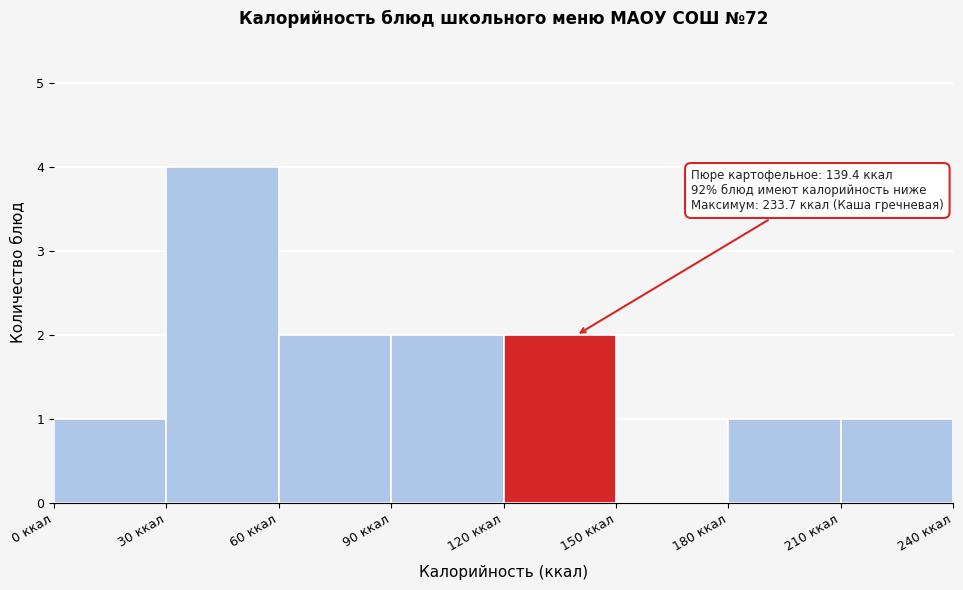

Which range on the x-axis has the tallest bar?

30 to 60